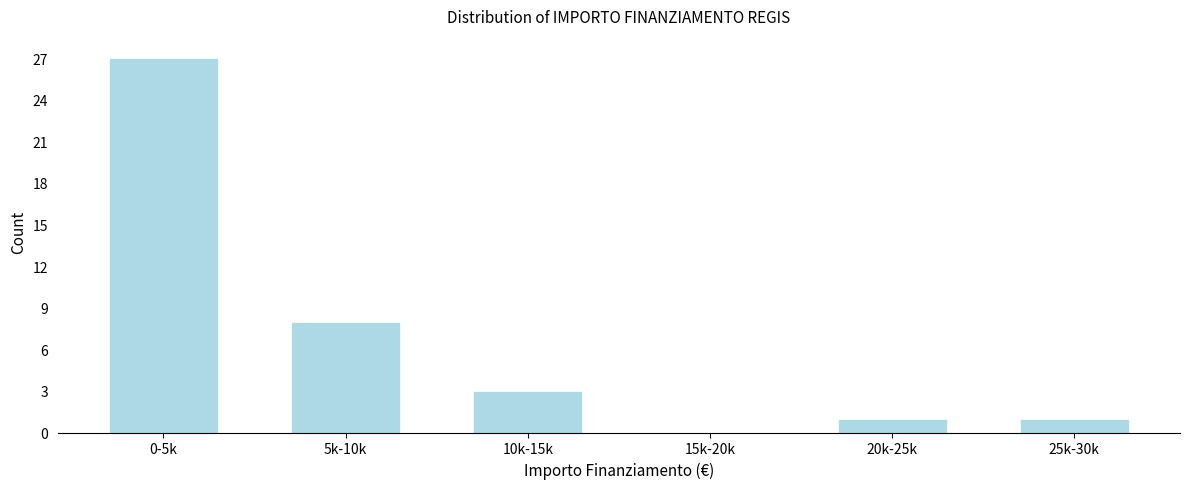

Reading left to right, what are all the values shown in this chart?

0-5k=27	5k-10k=8	10k-15k=3	15k-20k=0	20k-25k=1	25k-30k=1